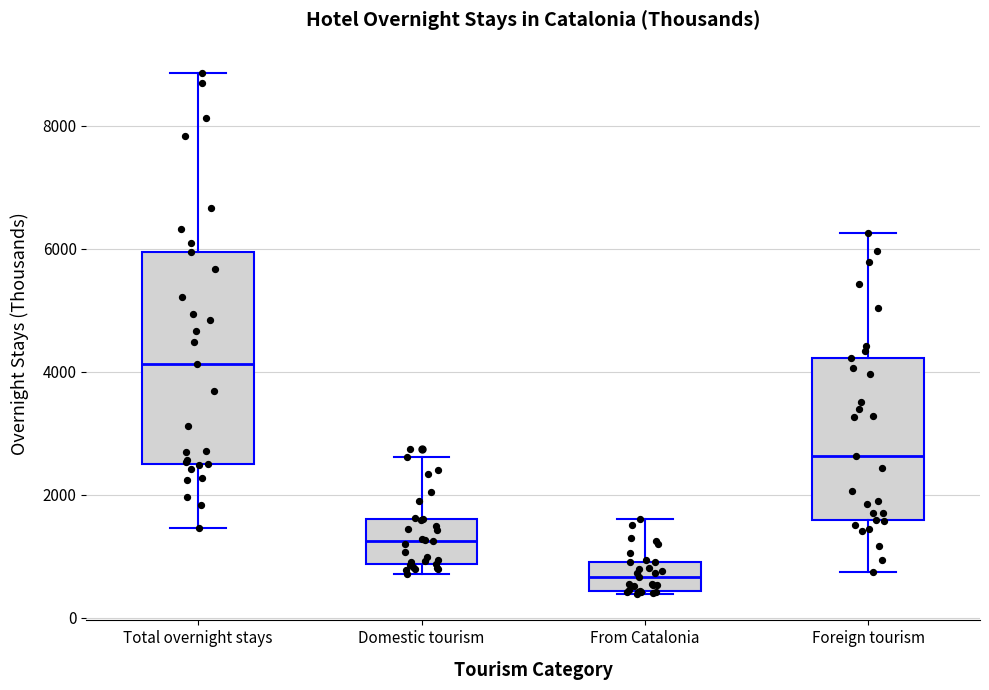

Reading left to right, transcribe this box plot: for each box, give where its median line is, the range the box spans, and where its two whiskers end, as read against the y-axis. The values are not printed on the chart, so give them approximately, as read against the axis.

Total overnight stays: median 4200, box 2400 to 6000, whiskers 1400 to 8800
Domestic tourism: median 1200, box 800 to 1600, whiskers 800 (just below the box's lower edge) to 2600
From Catalonia: median 600, box 400 to 1000, whiskers 400 to 1600
Foreign tourism: median 2600, box 1600 to 4200, whiskers 800 to 6200